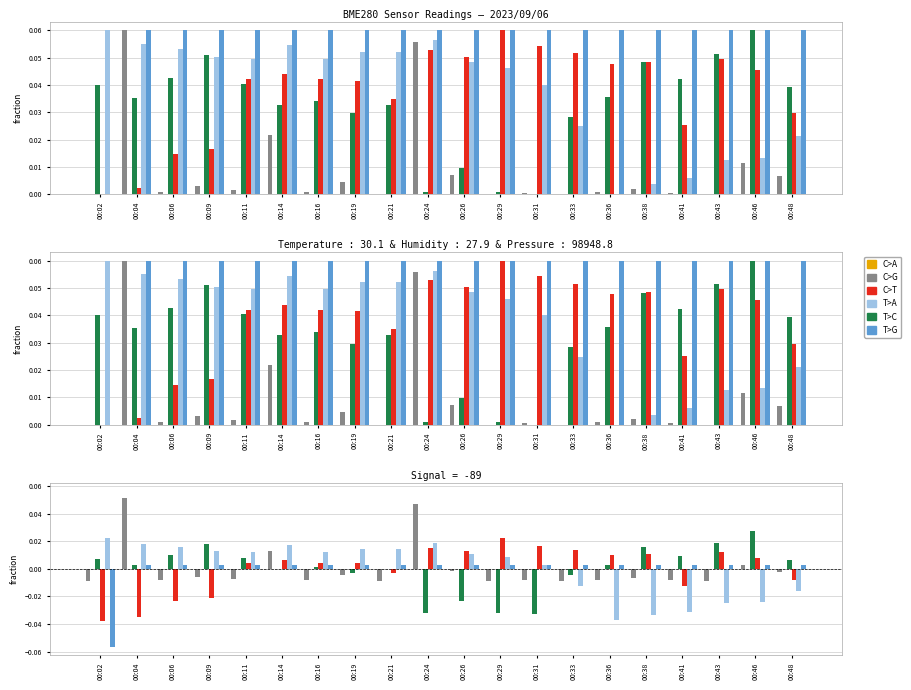

How many values in C>T are above zero?

13